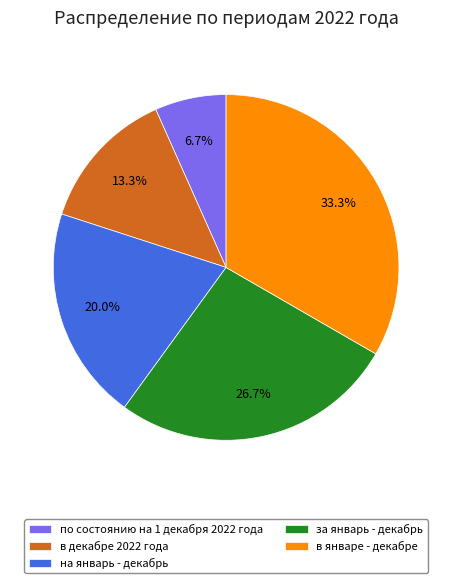

Do по состоянию на 1 декабря 2022 года and в декабрe 2022 года together represent more than half of the pie?

No